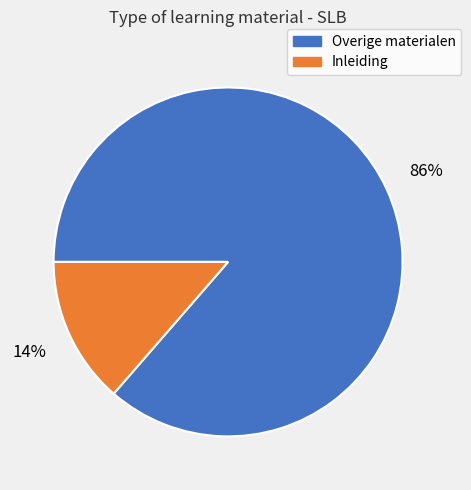

Does any single category account for the majority?

Yes